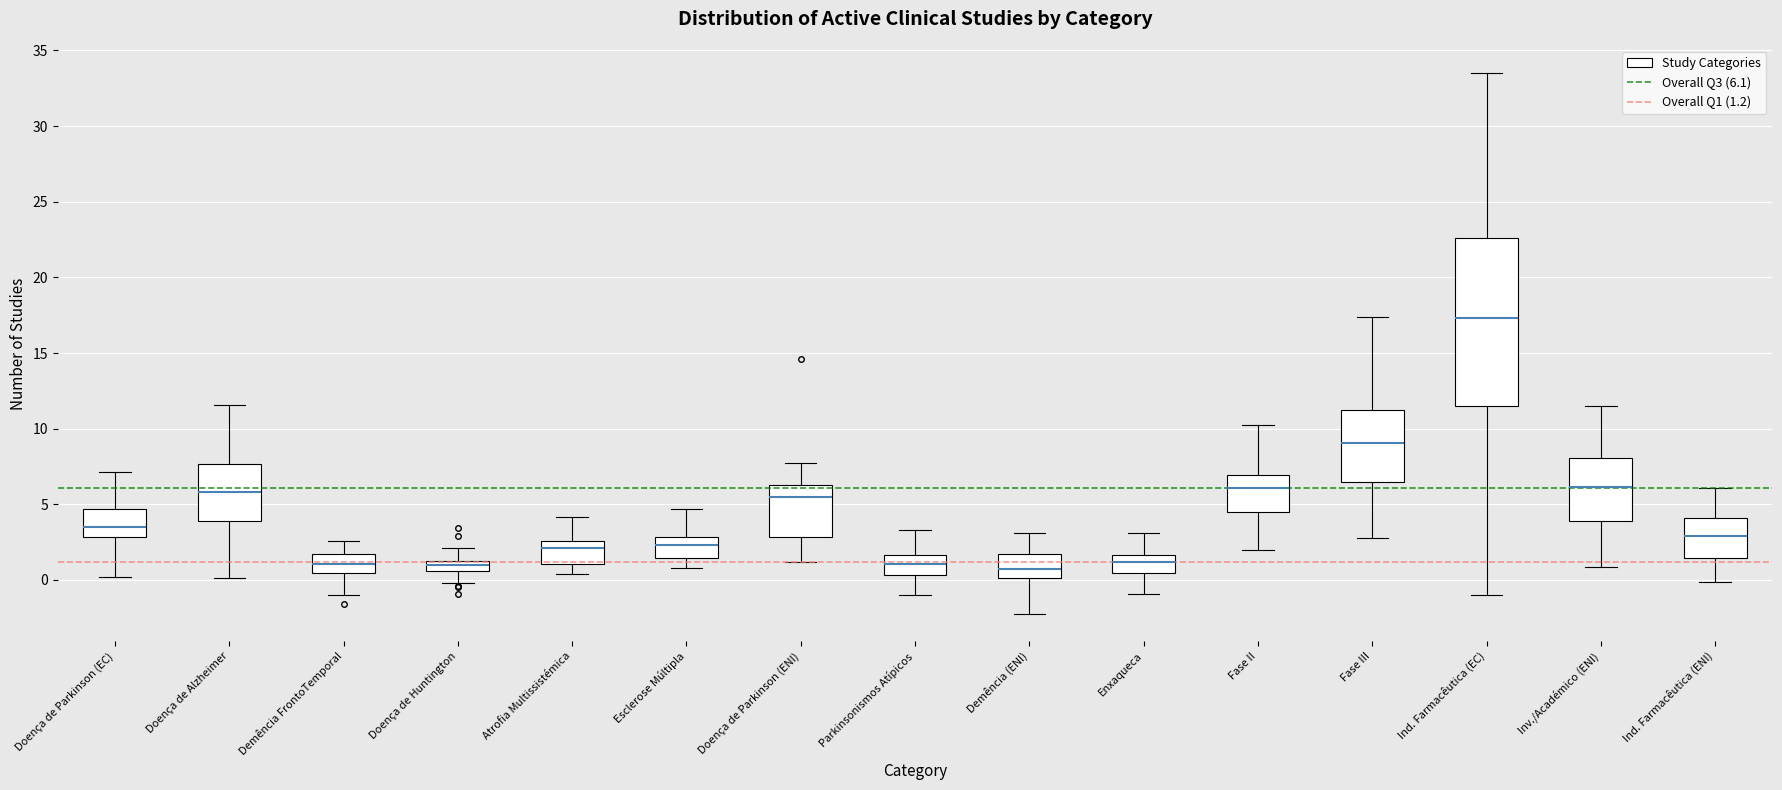

Where is the lower edge of the box for Atrofia Multissistémica on the y-axis? The values are not printed on the chart, so give them approximately, as read against the axis.

1.0